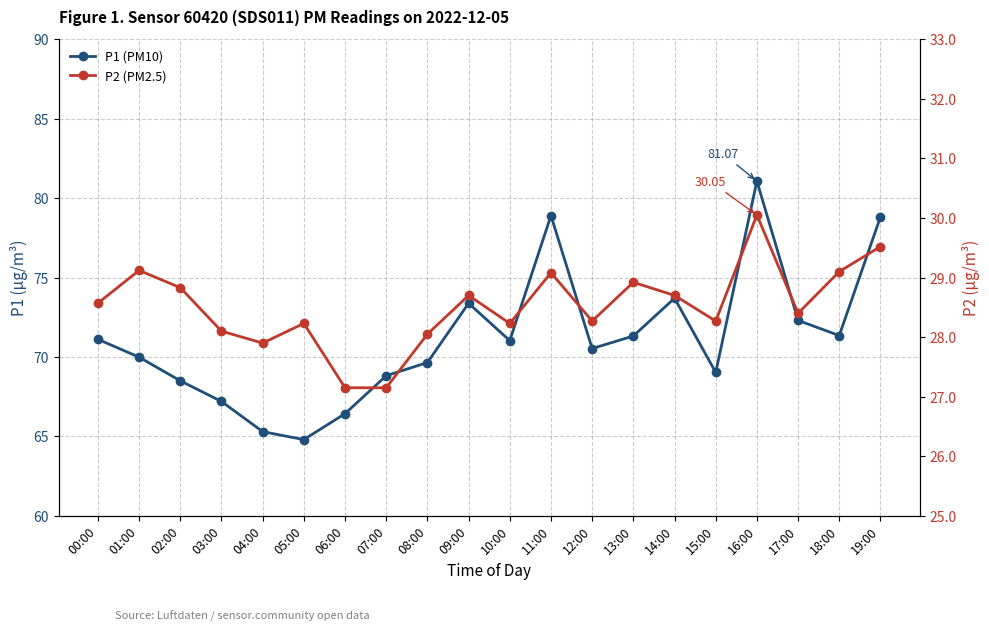

Is the value of P1 (PM10) at 17:00 greater than the value of P2 (PM2.5) at 14:00?

Yes